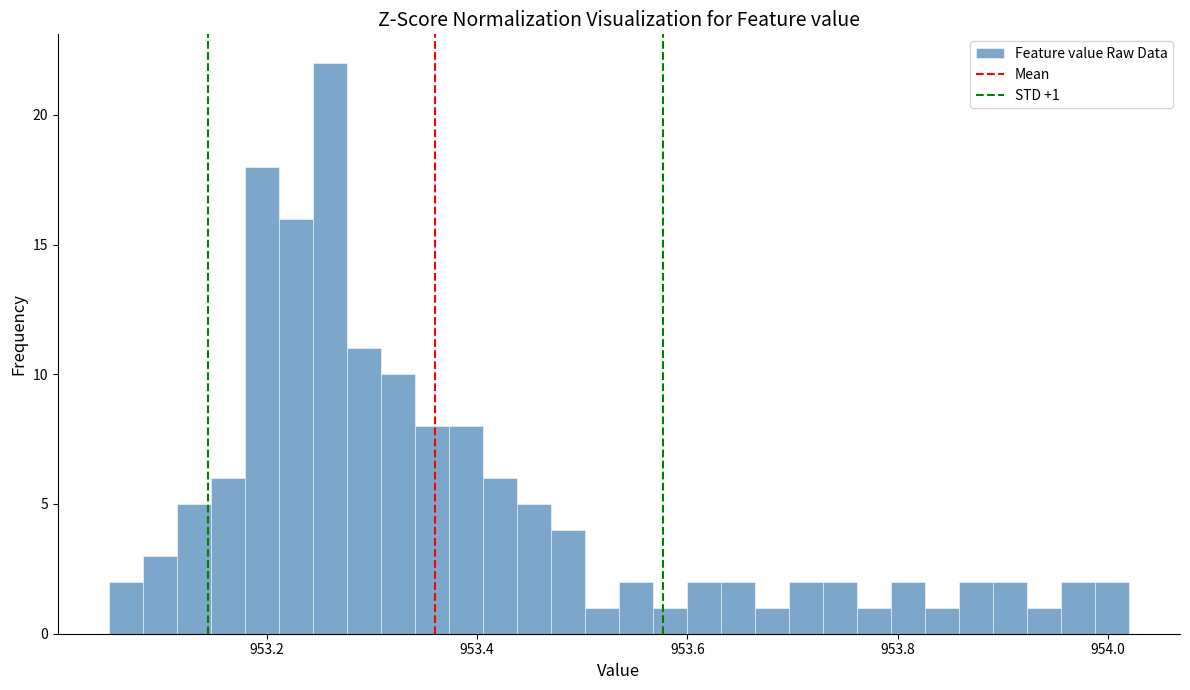

Around what value on the x-axis is the tallest bar? Give the approximate position of its centre, as read against the axis.

953.26